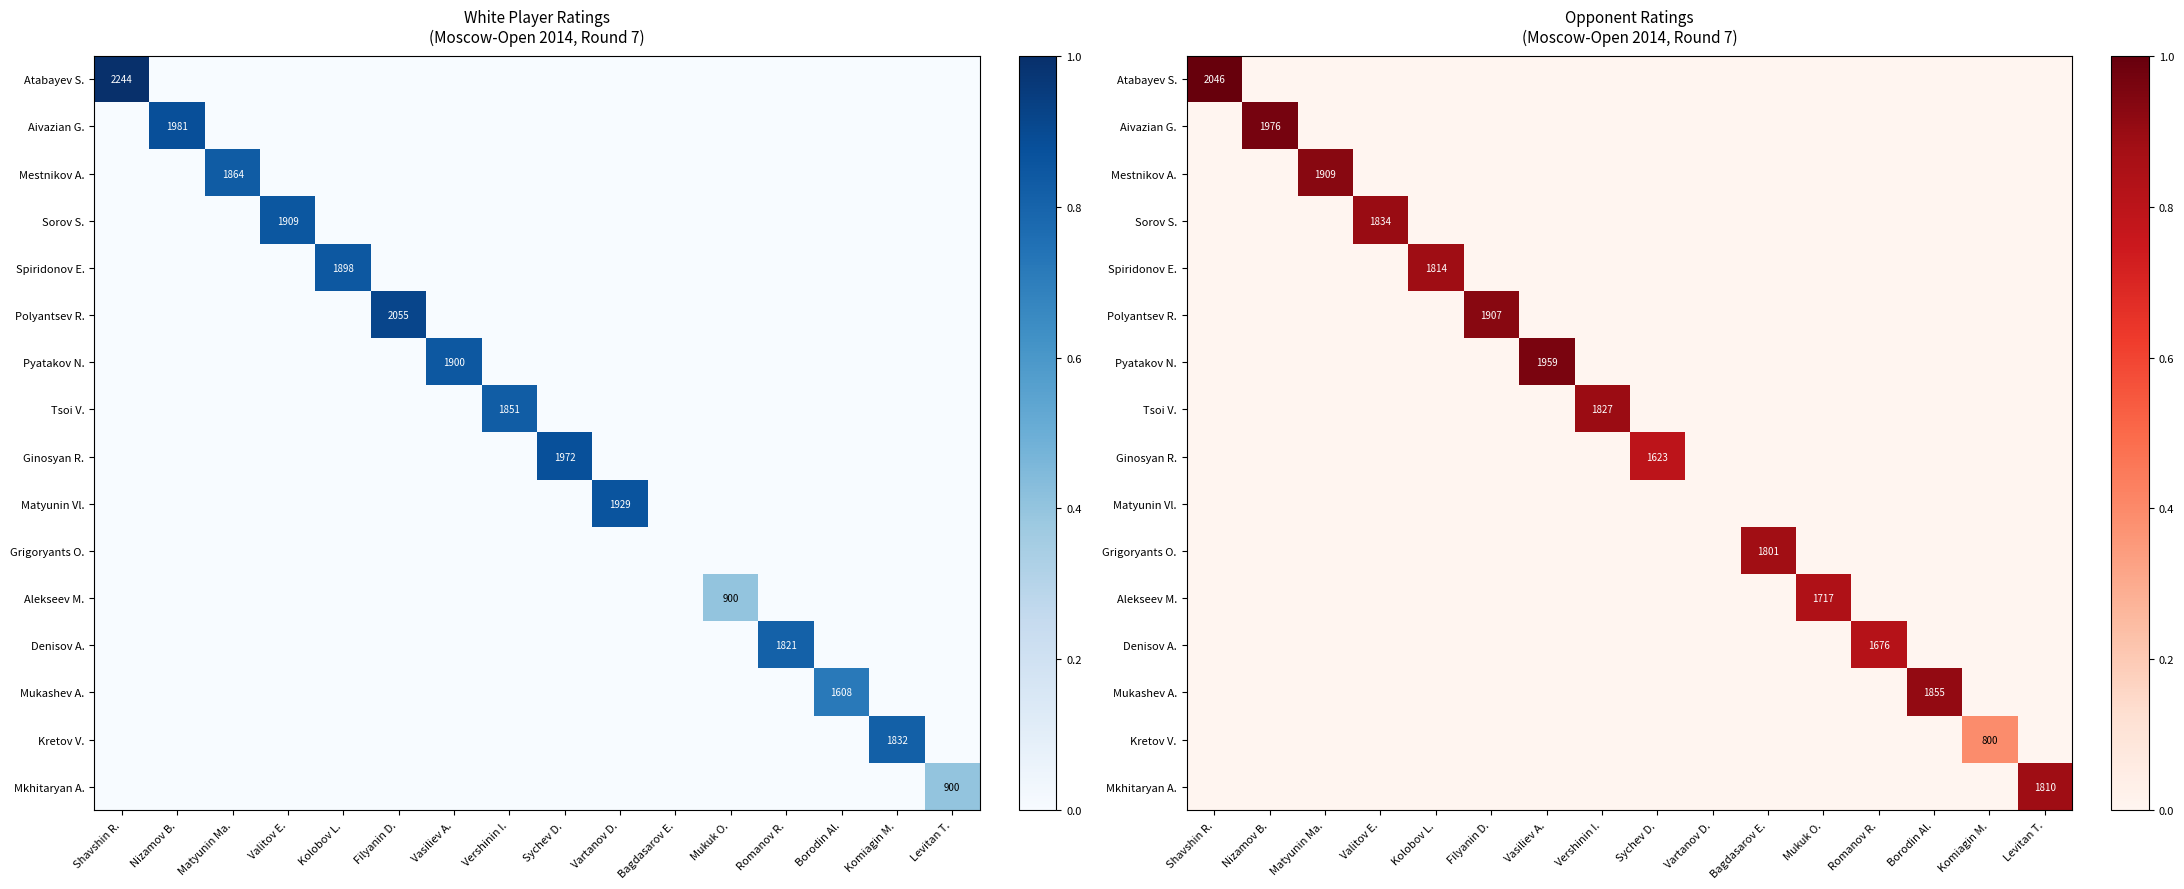

List the labels in order of Spiridonov E. value, smallest first.

Shavshin R., Nizamov B., Matyunin Ma., Valitov E., Filyanin D., Vasiliev A., Vershinin I., Sychev D., Vartanov D., Bagdasarov E., Mukuk O., Romanov R., Borodin Al., Komiagin M., Levitan T., Kolobov L.